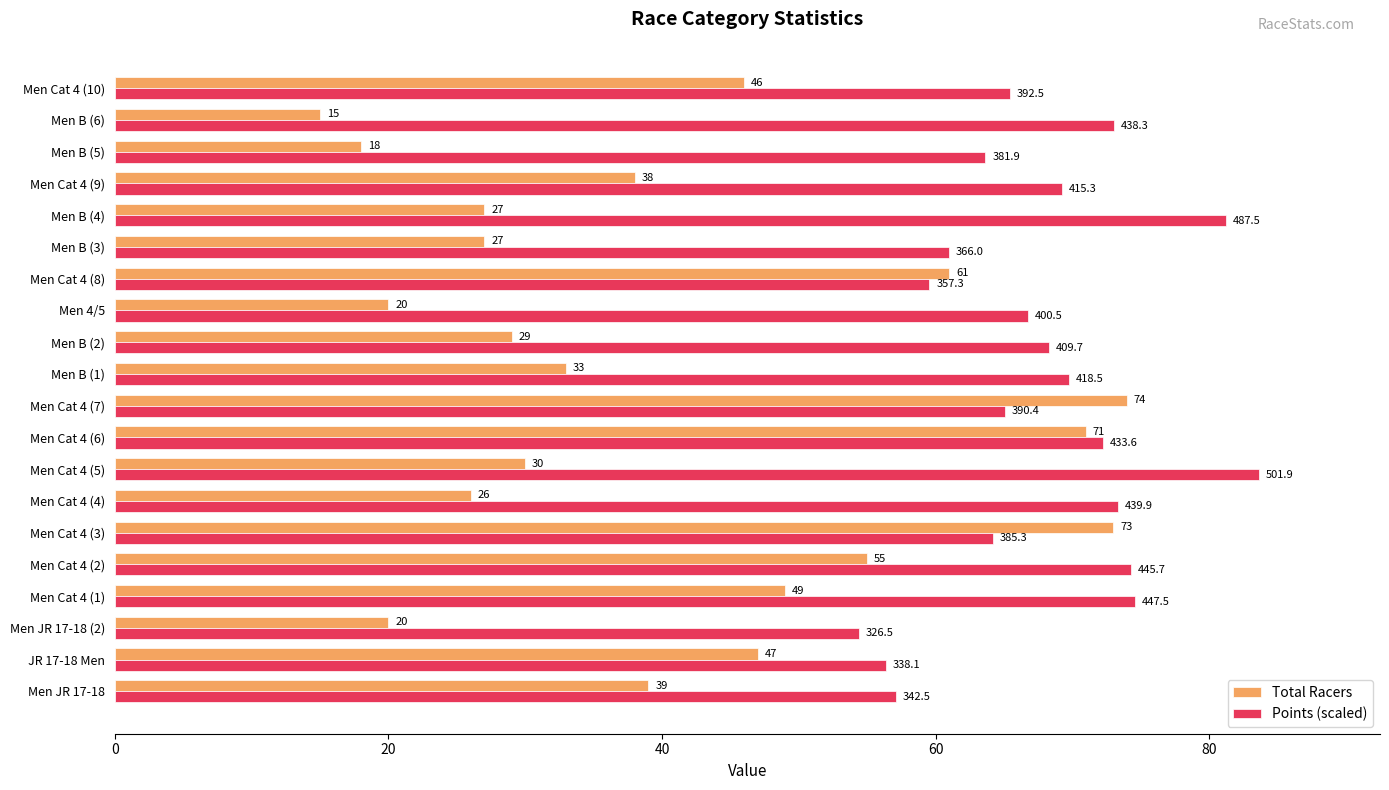

Count the number of categories in the chart.

20